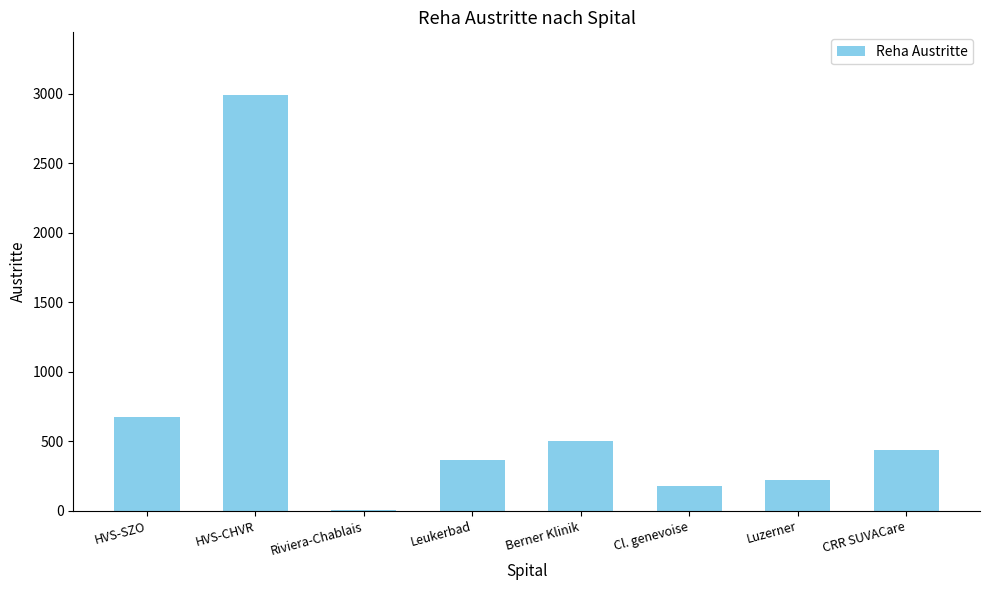

How many data points does each series have?

8